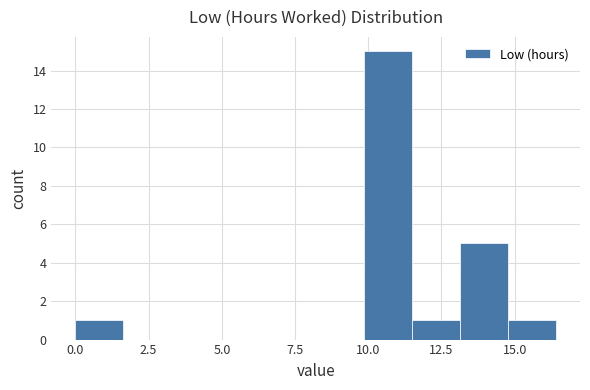

Around what value on the x-axis is the tallest bar? Give the approximate position of its centre, as read against the axis.

10.5